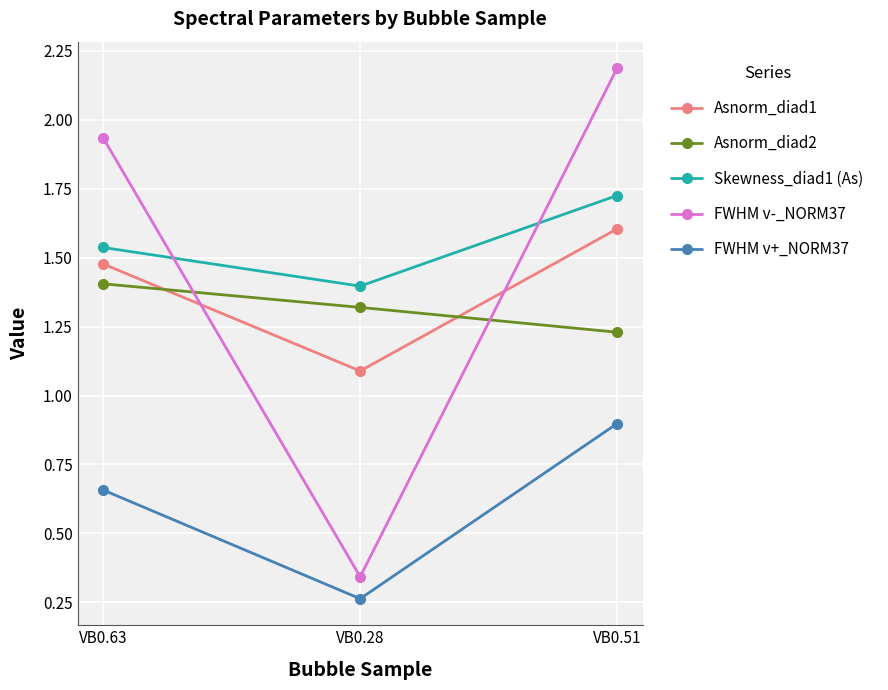

Is it true that Skewness_diad1 (As) equals 2.3 at VB0.28?

False